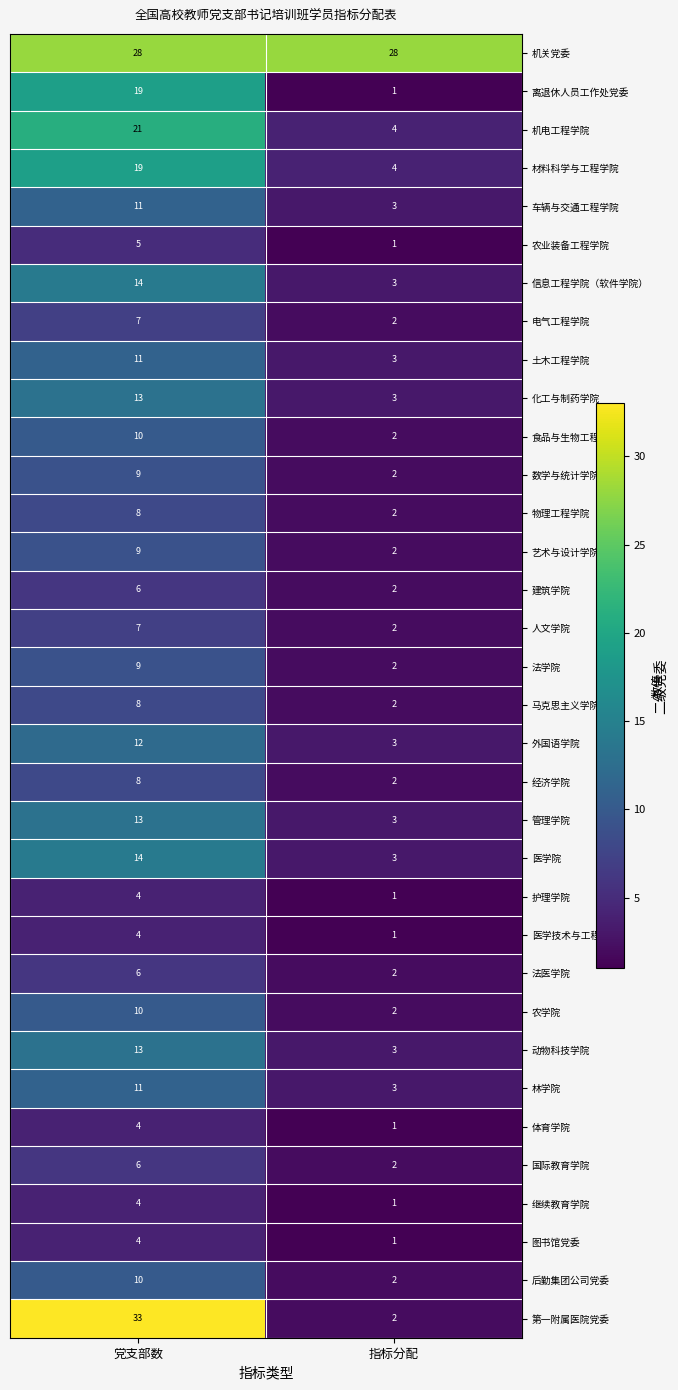

Which series has the largest range (max minus min)?

第一附属医院党委